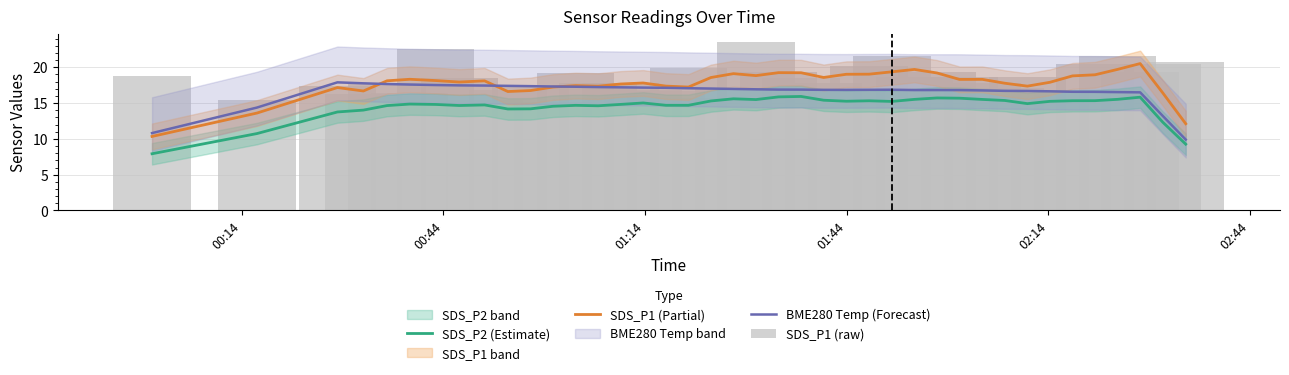

True or false: SDS_P2 (Estimate) and BME280 Temp (Forecast) intersect in this chart.

False